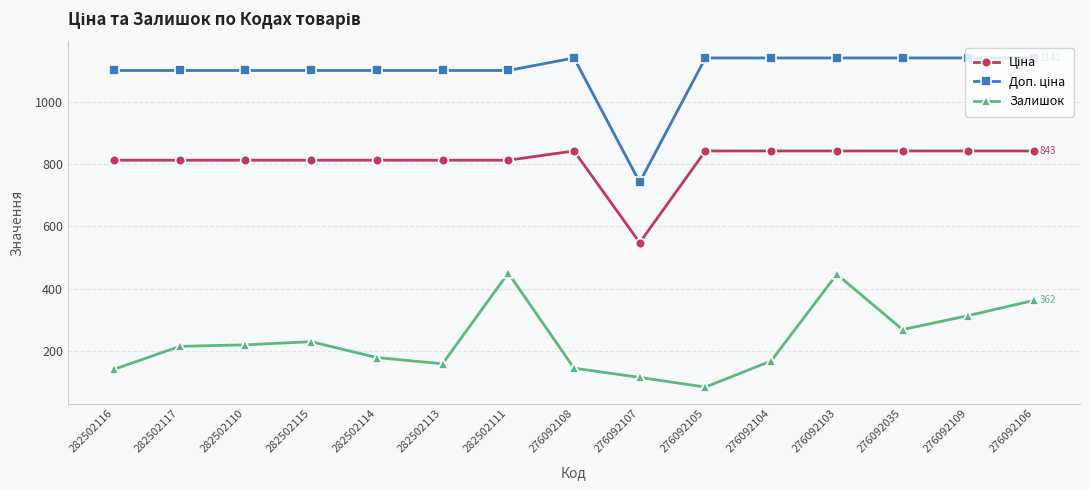

What is the difference between the highest and lowest values at 276092107?

628.0